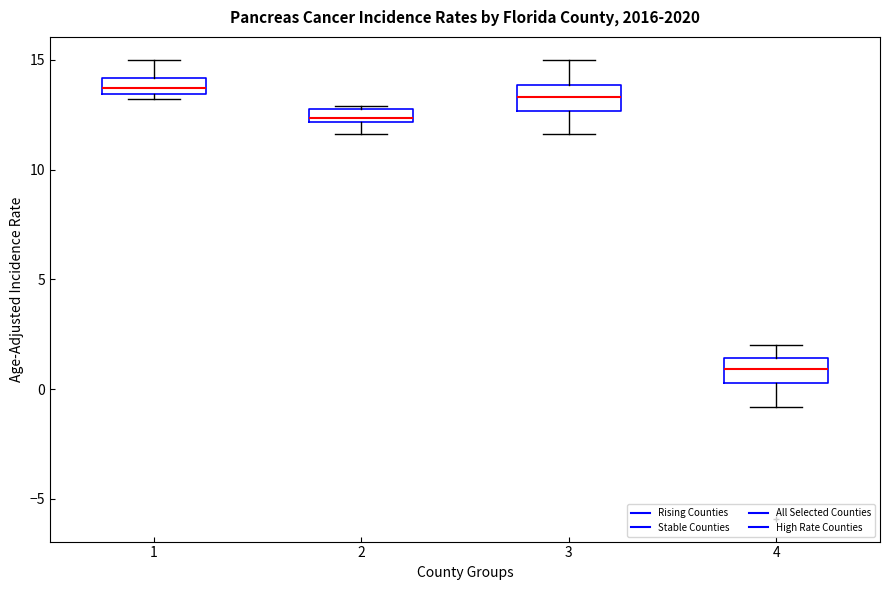

Where is the upper edge of the box at x = 3 on the y-axis? The values are not printed on the chart, so give them approximately, as read against the axis.

14.0